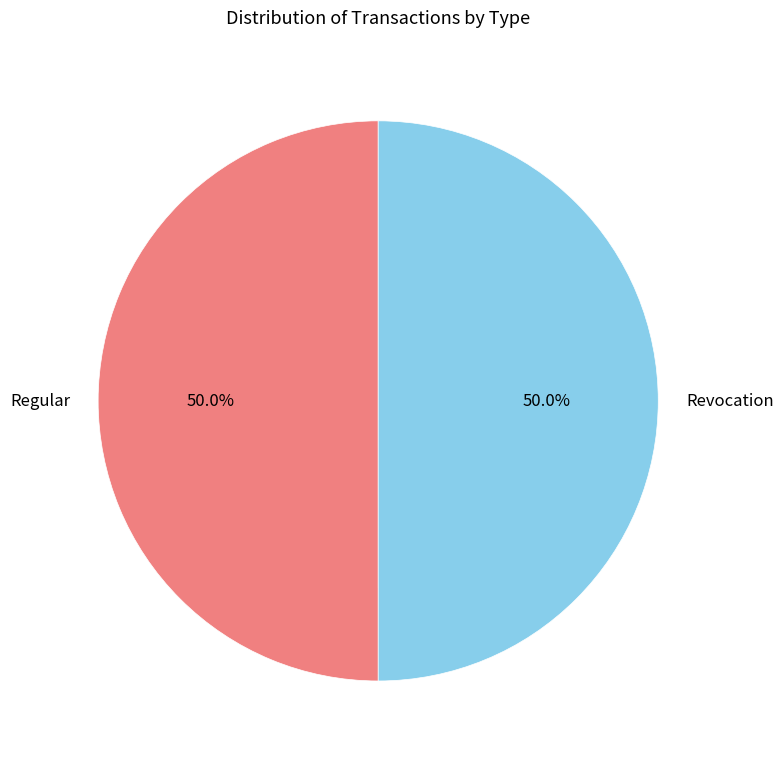

What portion of the pie excludes Revocation?

50.0%